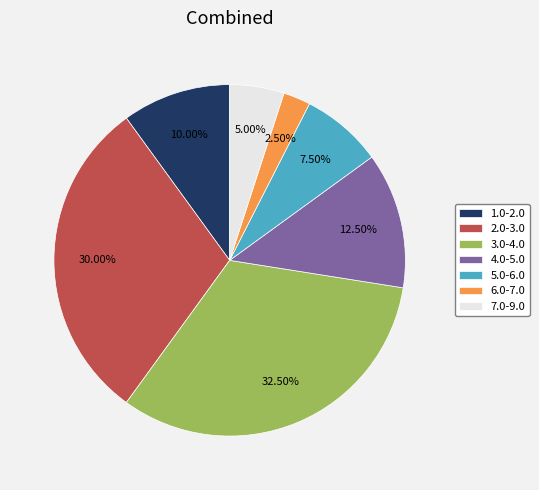

Does 1.0-2.0 account for over 50% of the chart?

No